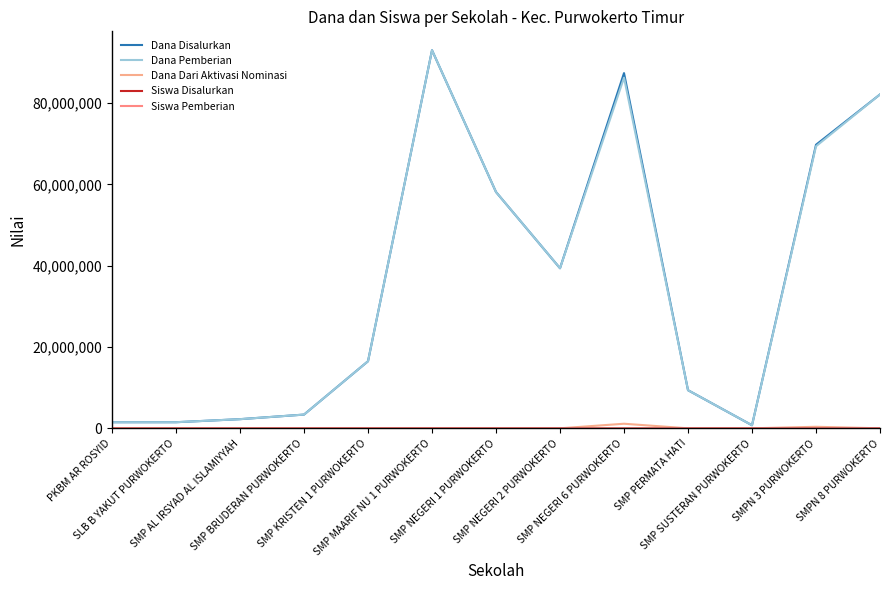

What is the label of the 12th point from the right?

SLB B YAKUT PURWOKERTO